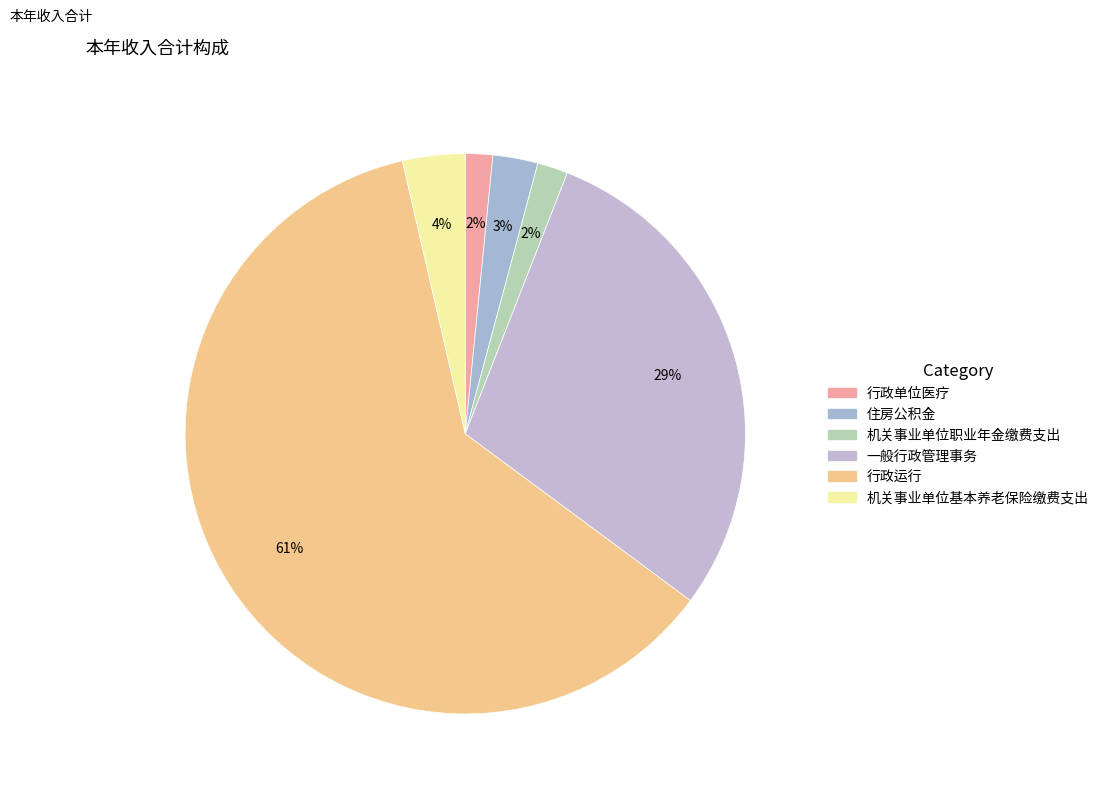

What is the smallest slice in the pie chart?

行政单位医疗